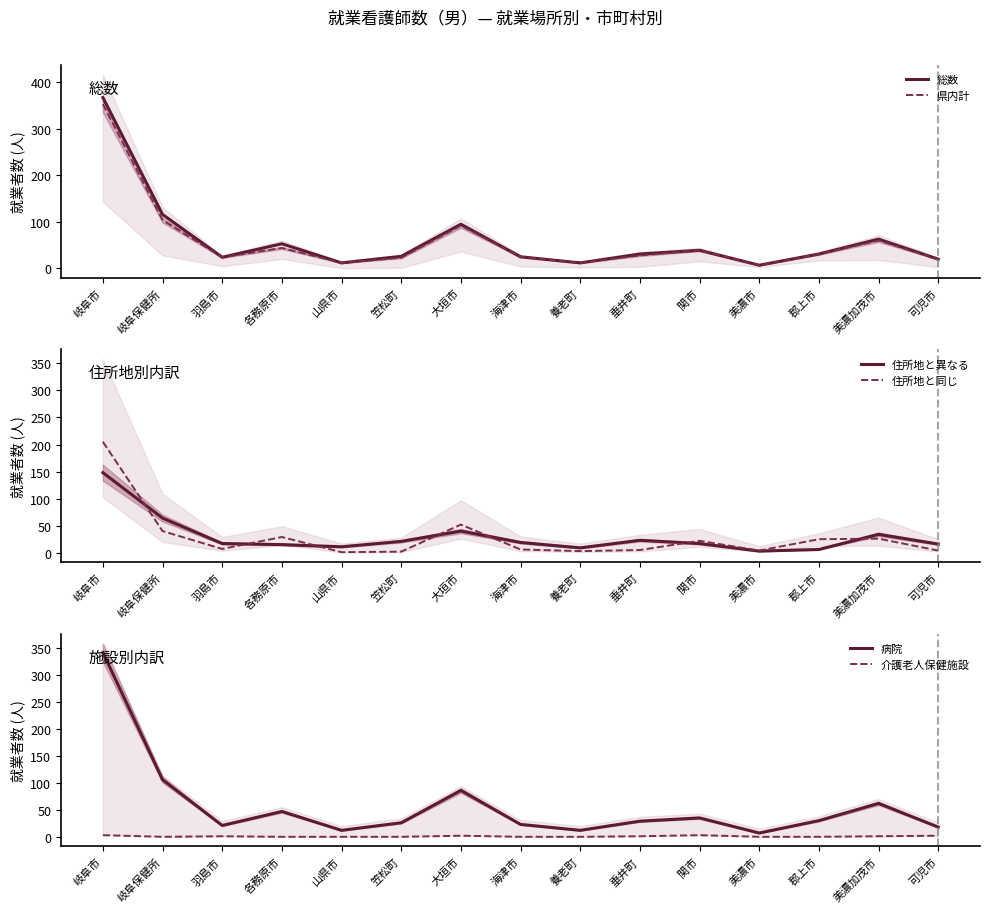

At which label is 介護老人保健施設 closest to 1?

羽島市